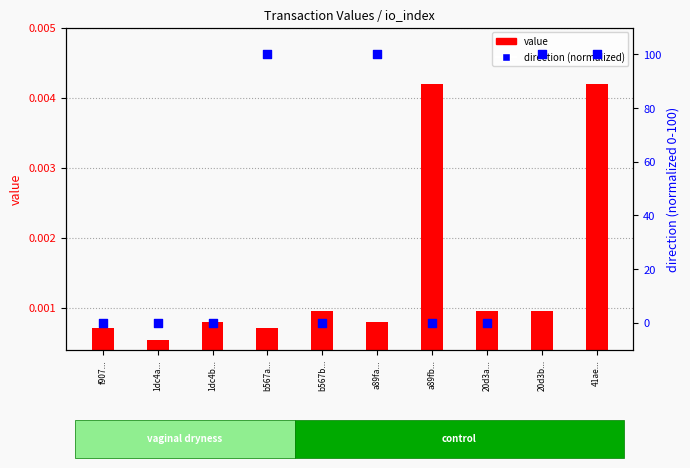

Which series contains the highest Y value?

direction (normalized)